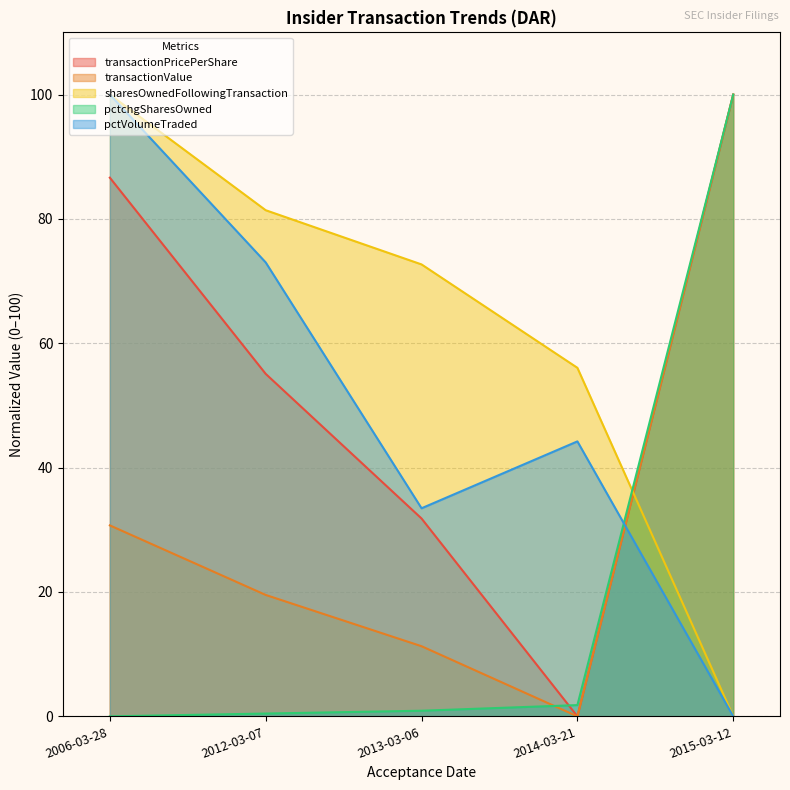

True or false: pctchgSharesOwned has a value of 0.9 at 2014-03-21.

False